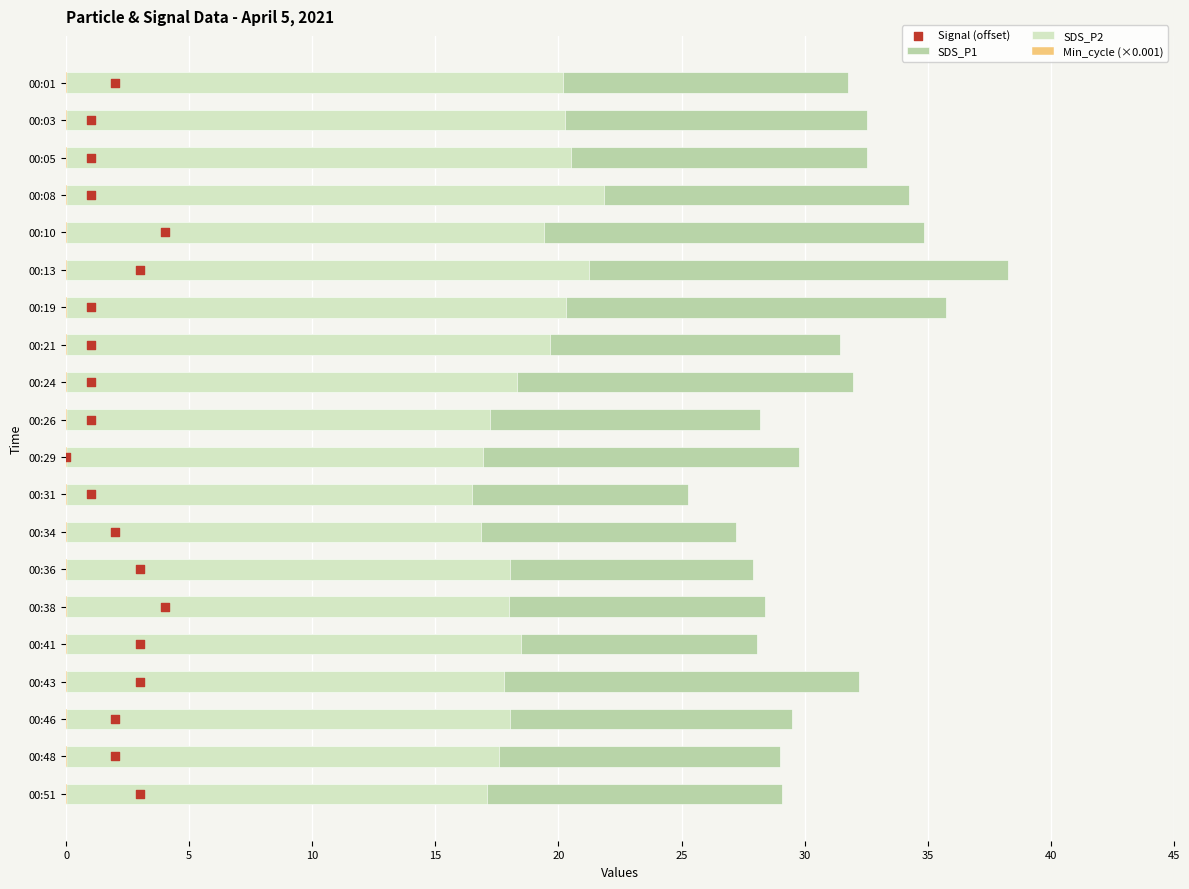

Which series has the largest total across all categories?

SDS_P1